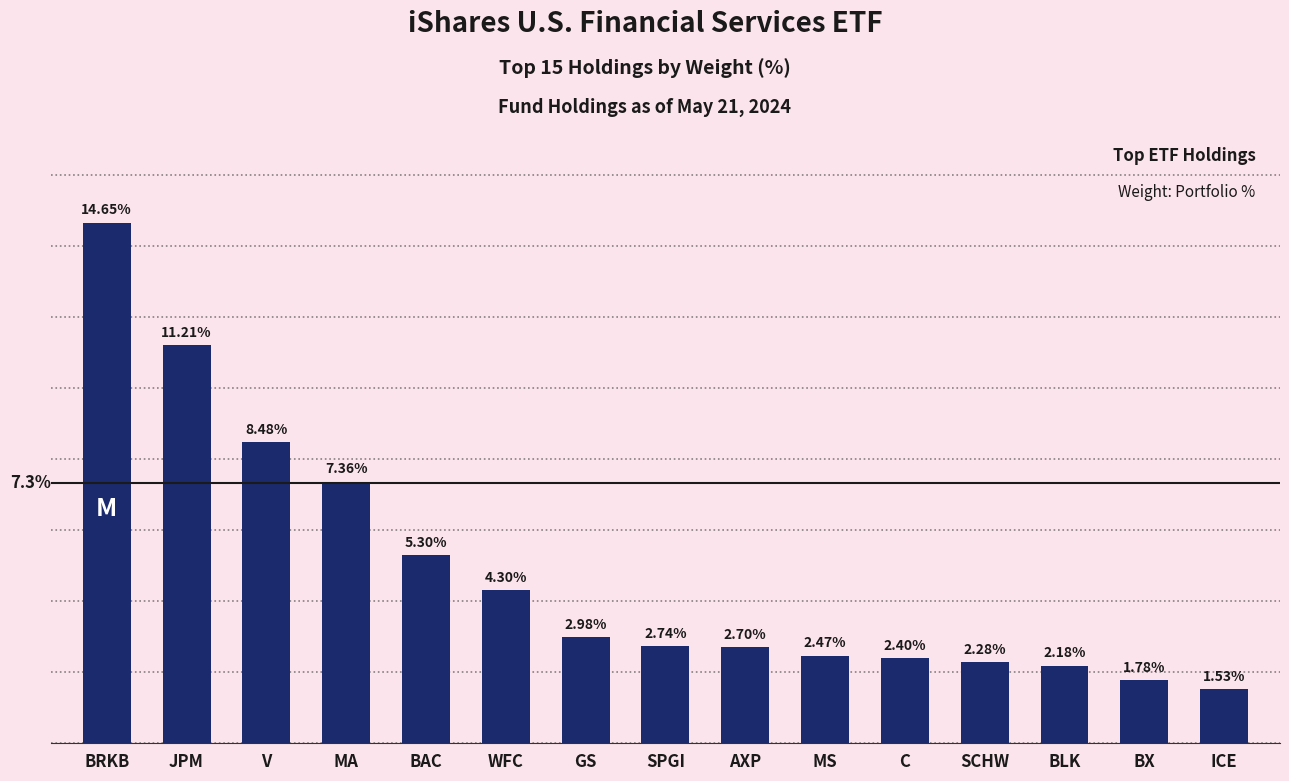

What is the label of the 7th bar from the left?

GS